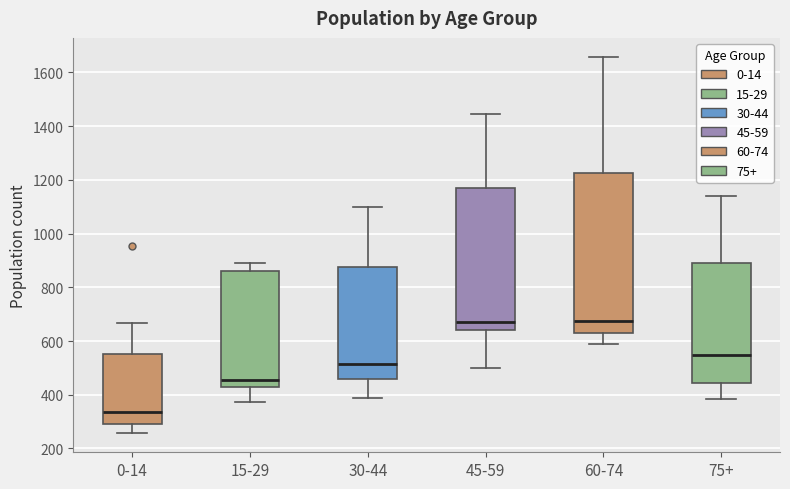

Where does the upper whisker of the box for 45-59 end on the y-axis? The values are not printed on the chart, so give them approximately, as read against the axis.

1440